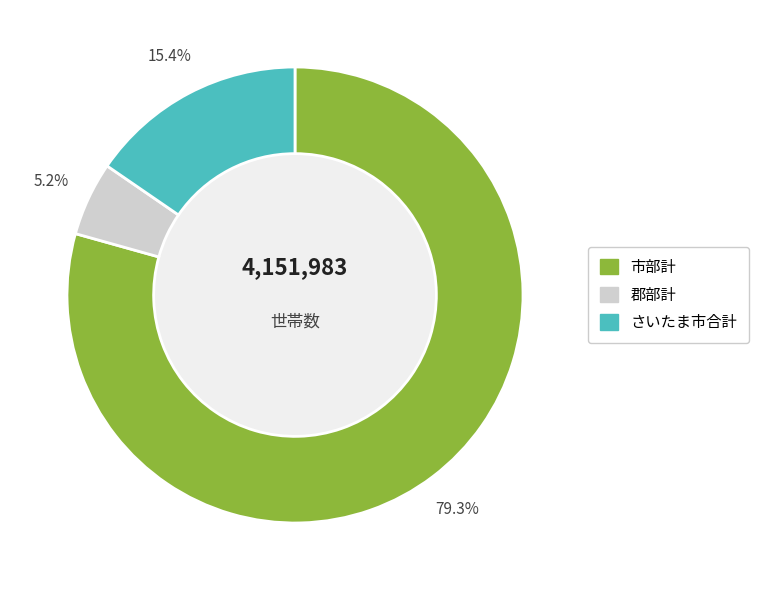

How many slices are in this pie chart?

3